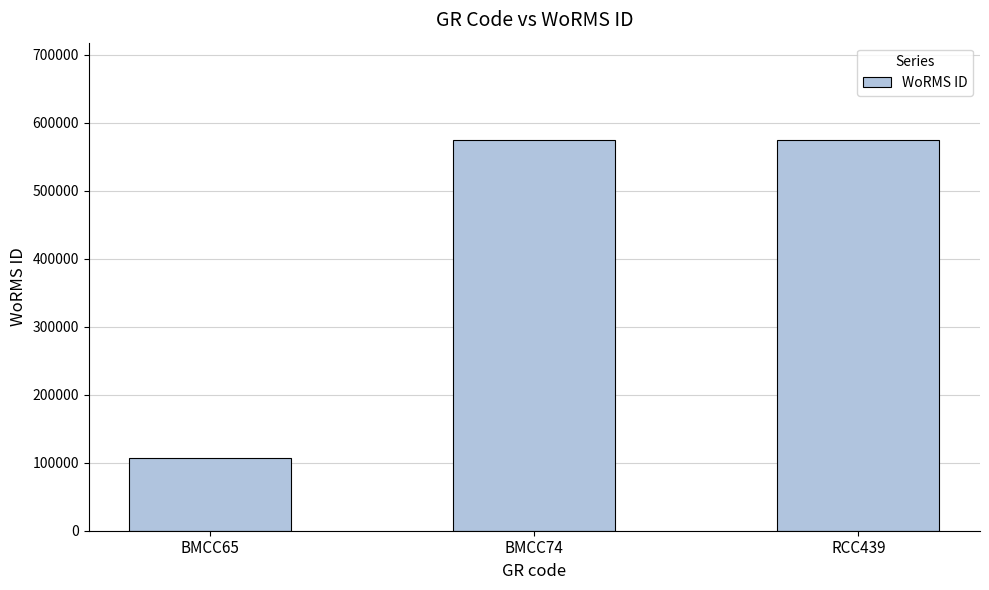

What is the minimum value shown in the chart?

106289